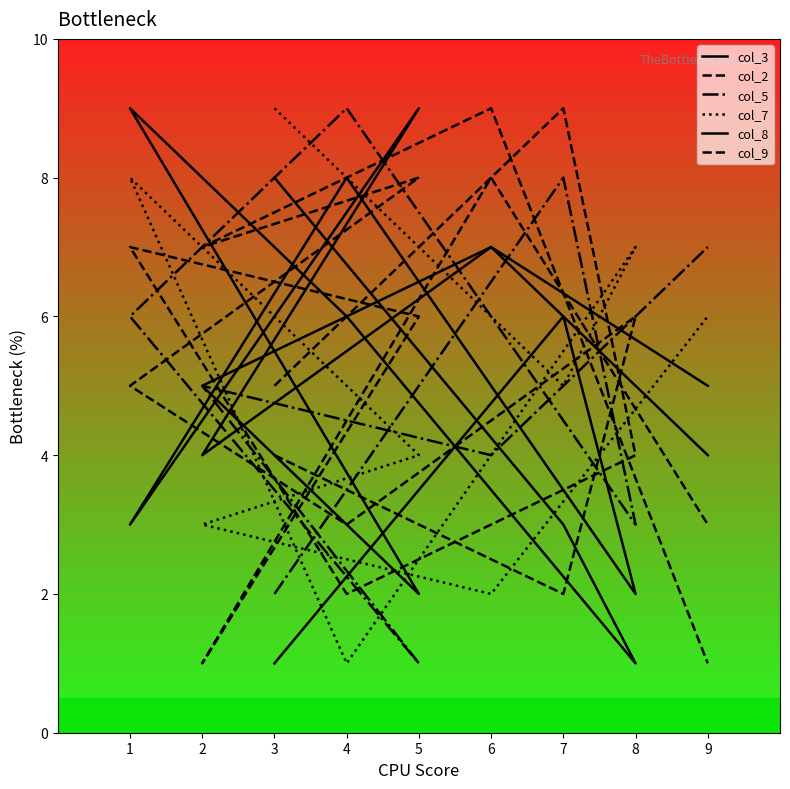

What position from the left is 4?

4